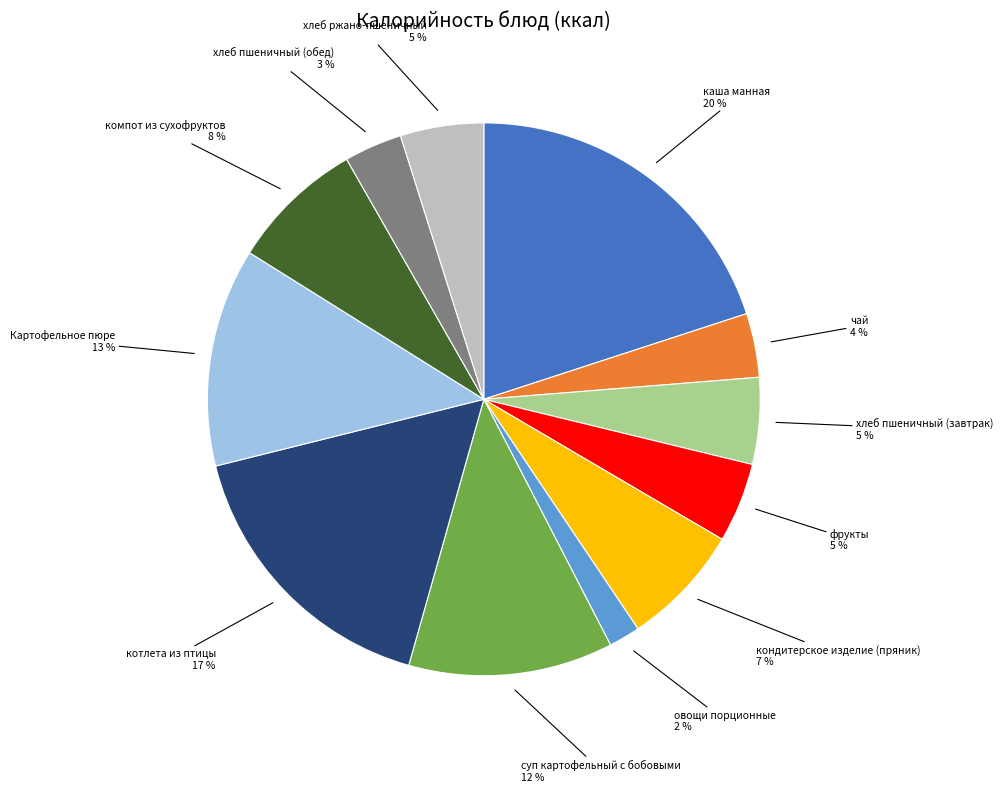

To the nearest percent, what is the difference between the largest and smallest slice percentages?

18%